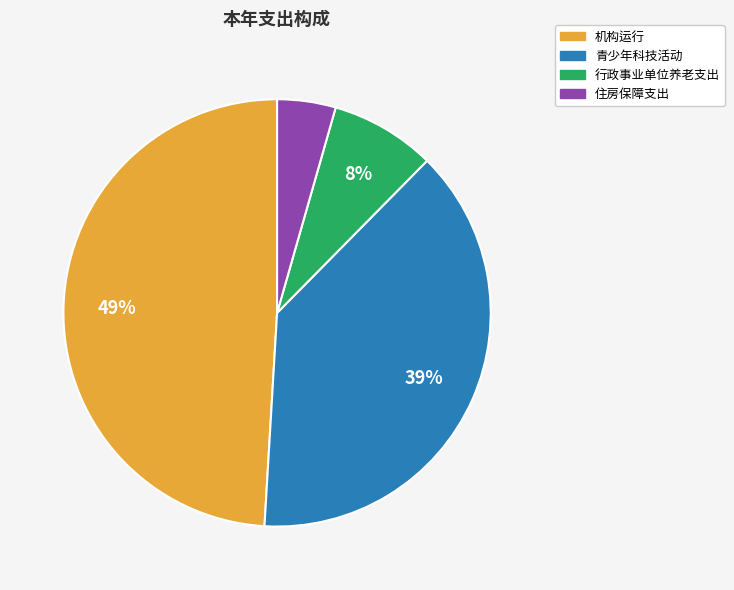

Is there any slice that represents more than half of the pie?

No